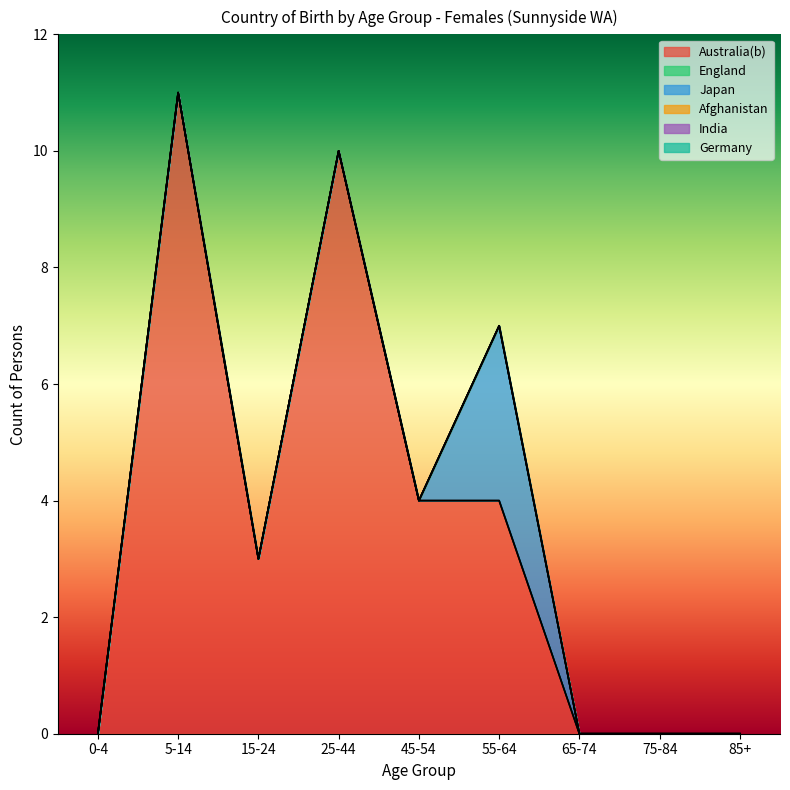

Is the value of India at 85+ greater than the value of Afghanistan at 0-4?

No